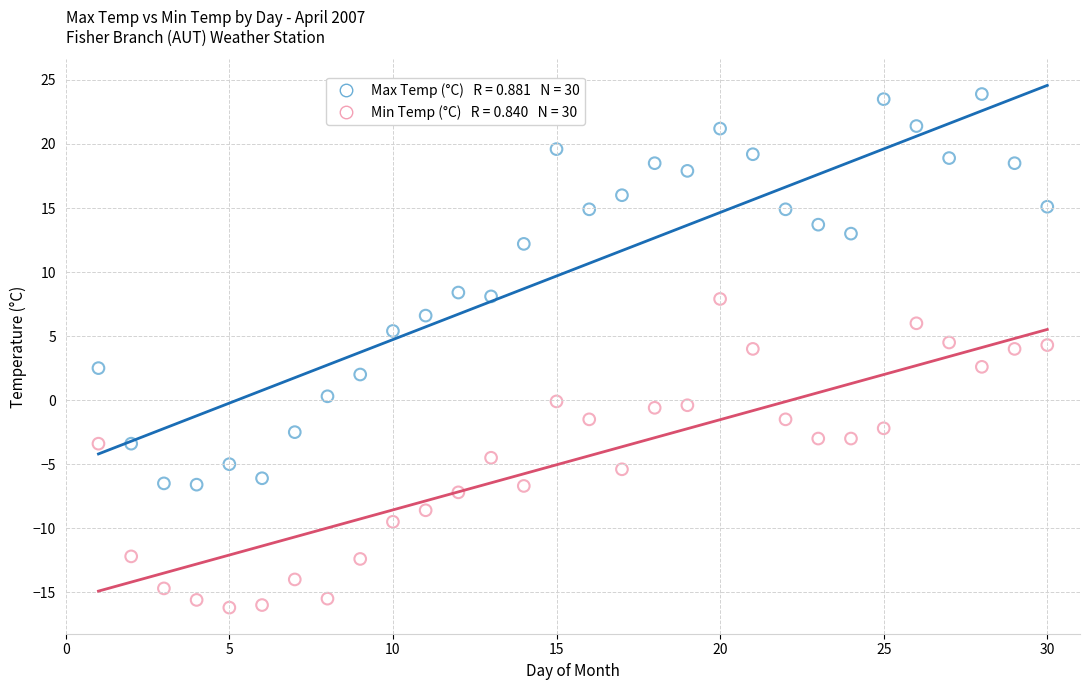

Across all data points, what is the range of X values (max minus min)?

29.0